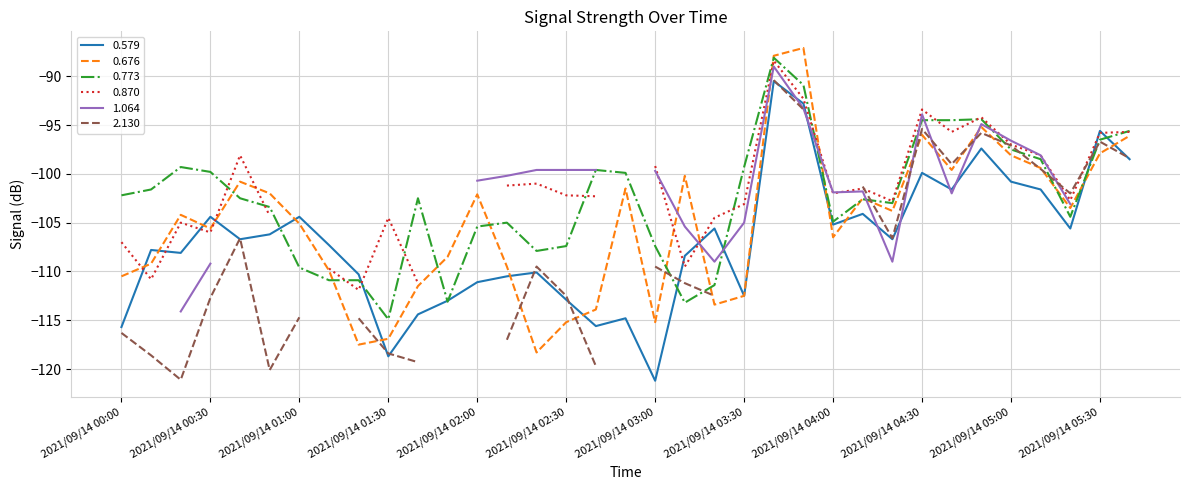

Where is the first local maximum for 0.579?

2021/09/14 00:10